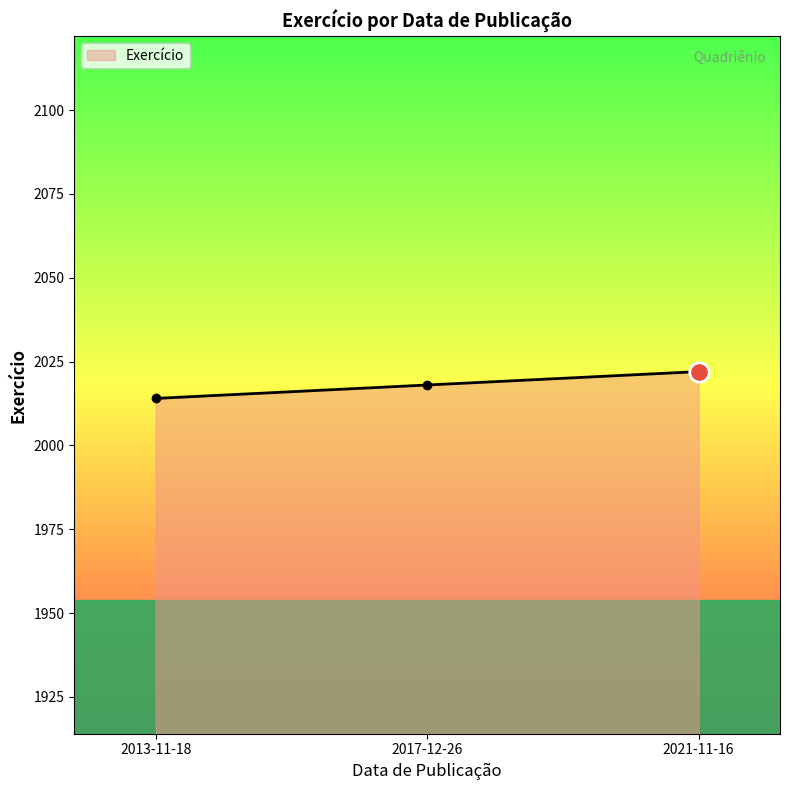

What is the sum of all values?

6054